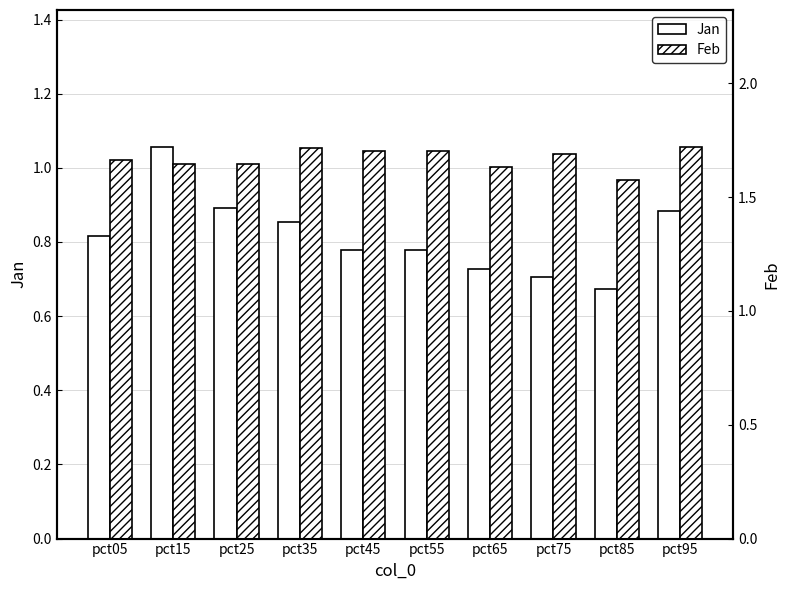

True or false: Jan has a value of 1.1 at pct75.

False